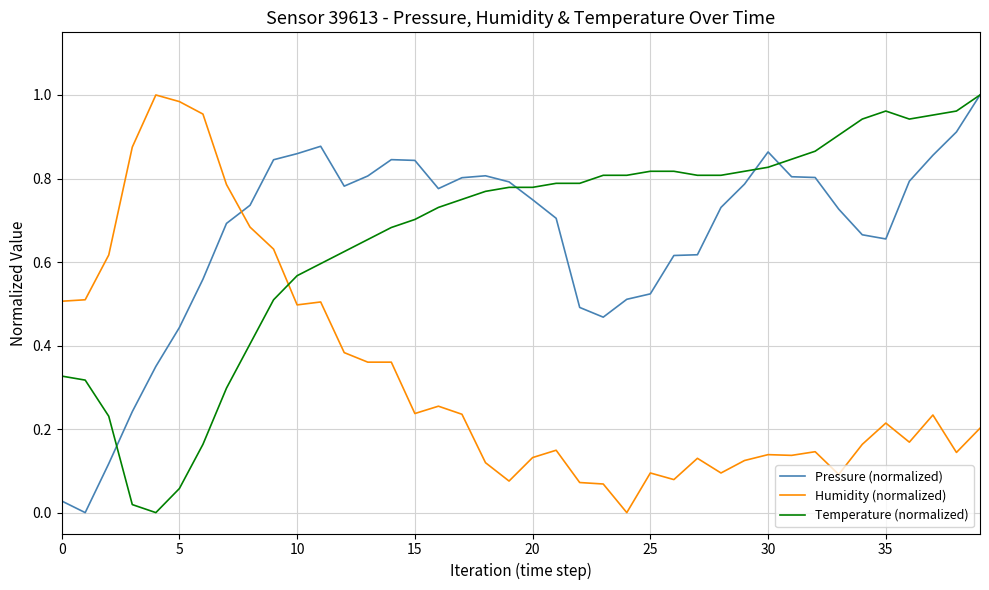

How many distinct data groups are displayed?

3